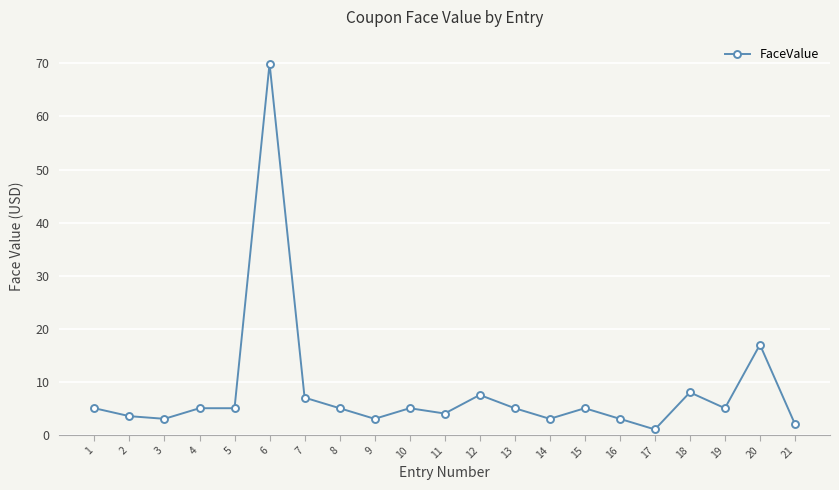

The chart shows a value of 3.0 at 9. True or false?

True